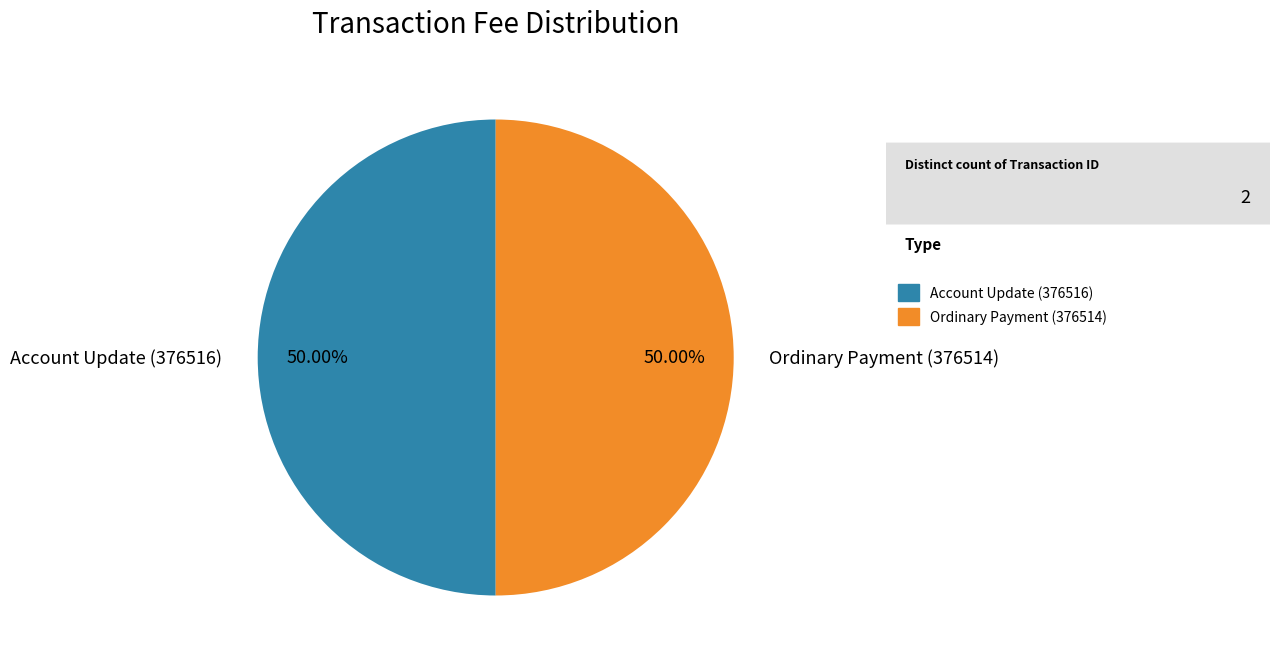

To the nearest percent, what is the average slice percentage?

50%